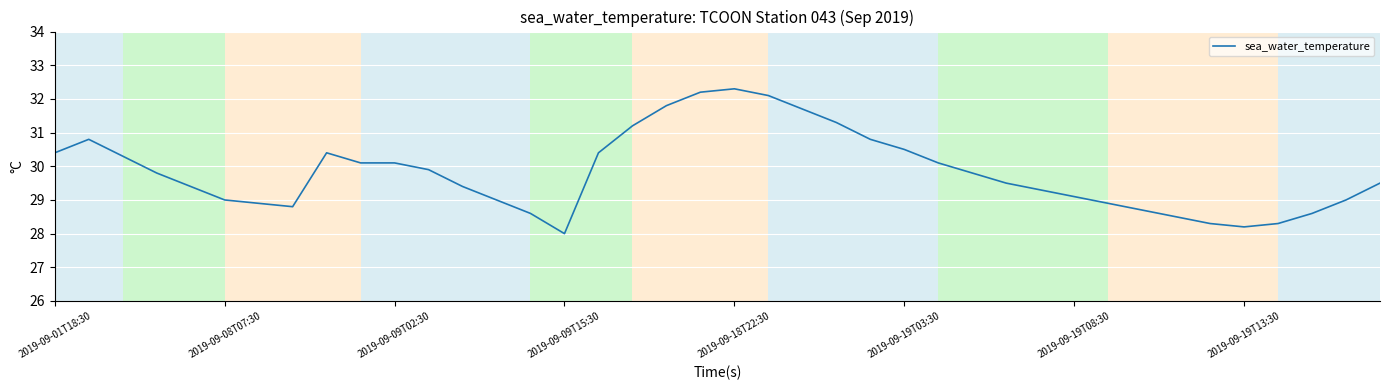

What is the smallest value displayed?

28.0